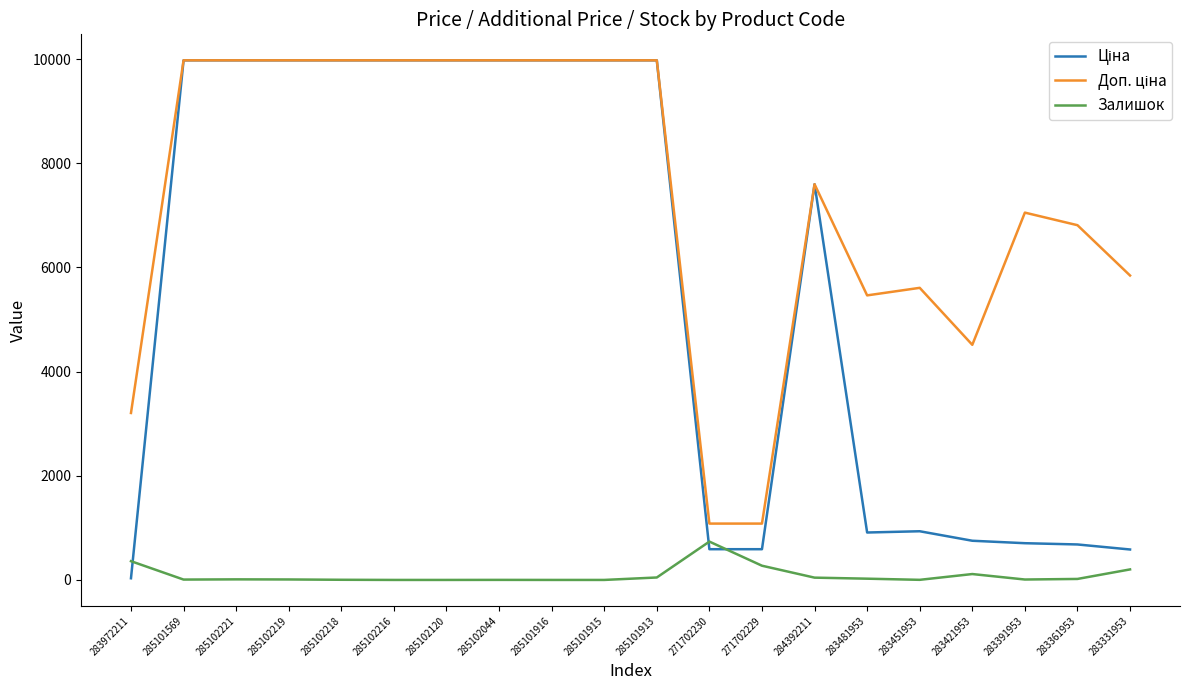

What is the greatest value displayed?

9975.0